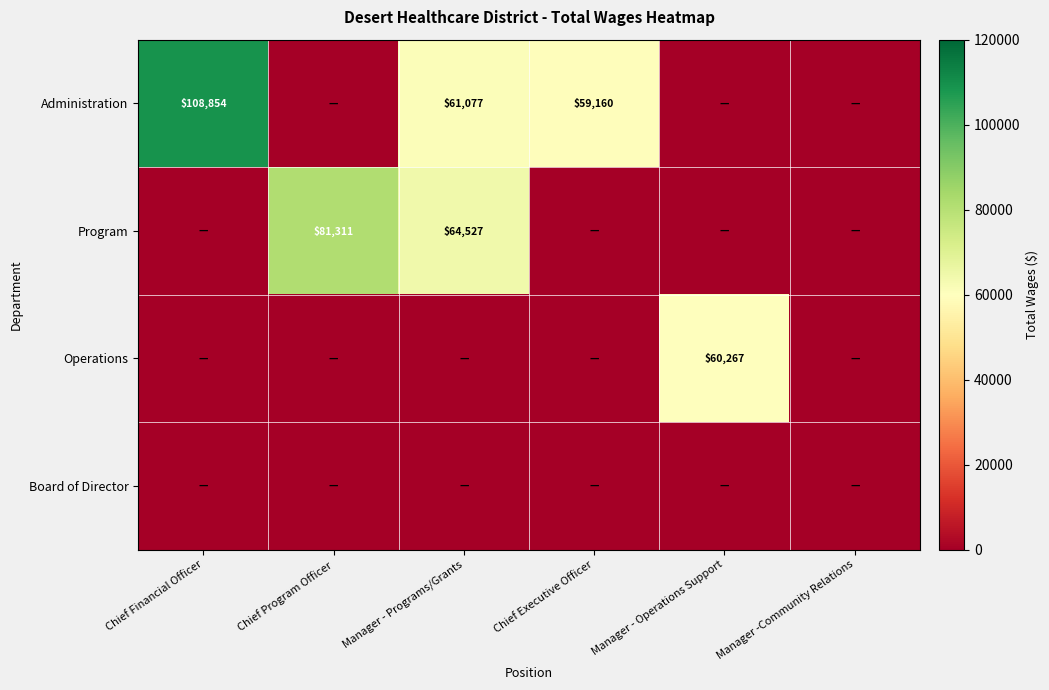

Is the value of Board of Director at Manager - Programs/Grants greater than the value of Program at Chief Program Officer?

No